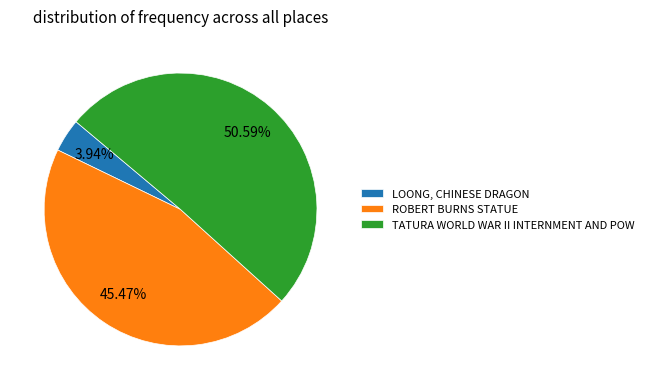

Is it true that TATURA WORLD WAR II INTERNMENT AND POW is 51% of the pie?

True